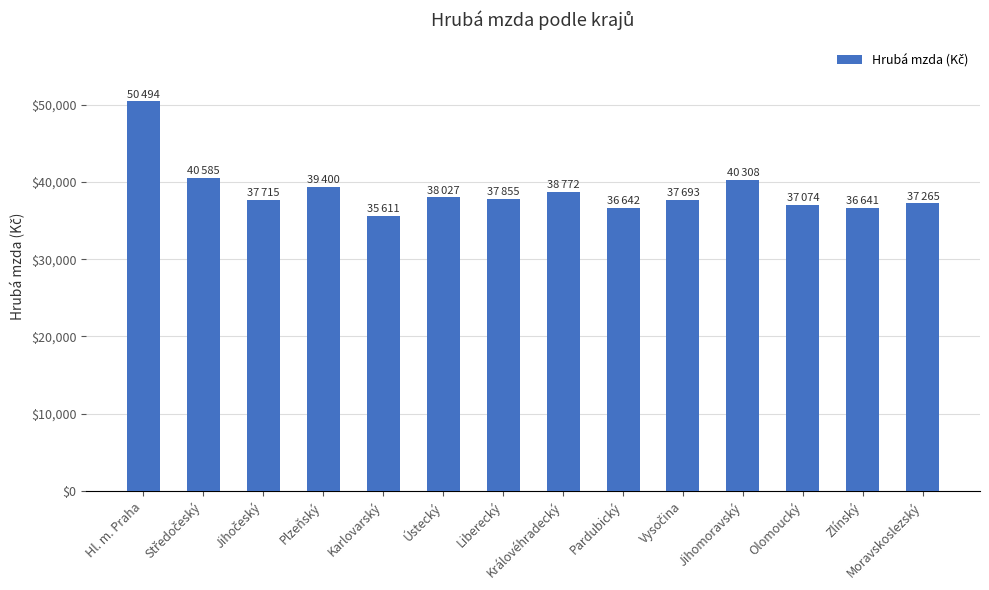

How many series are shown in this chart?

1